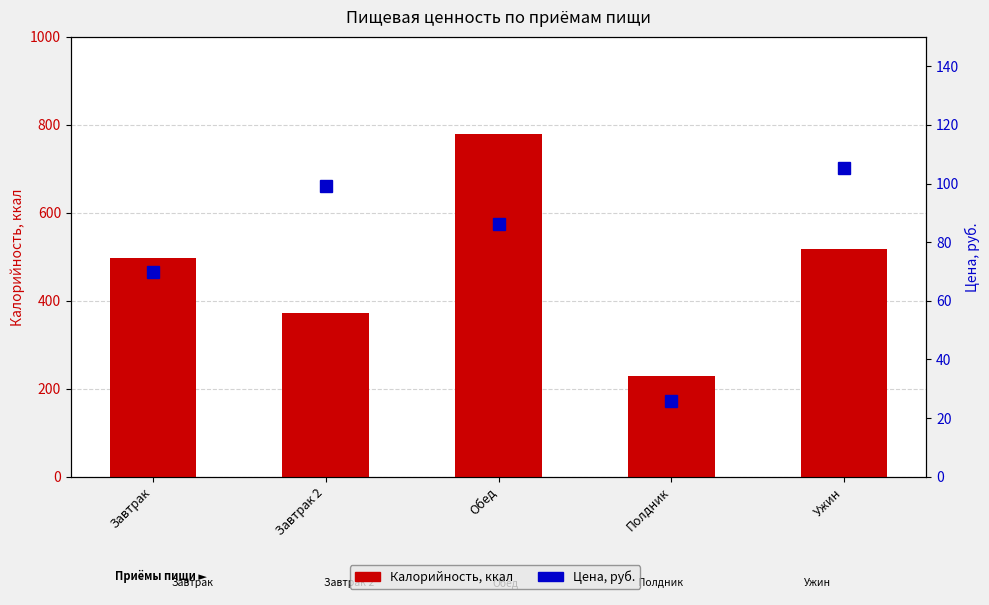

What is the greatest value displayed?

778.5